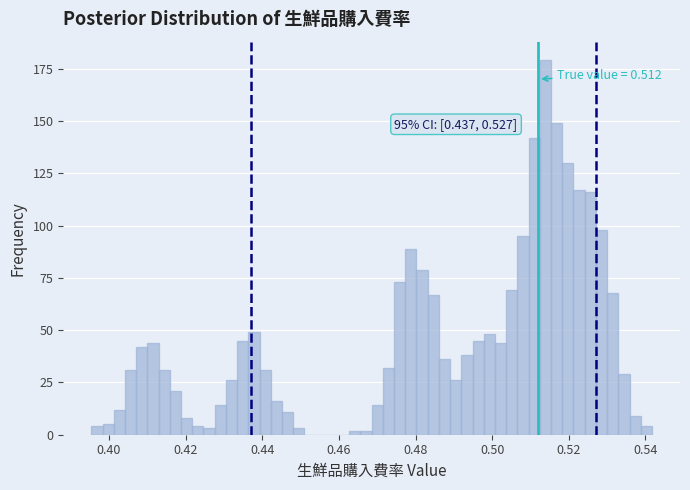

Read against the x-axis, roughly where is the centre of the tallest bar?

0.514